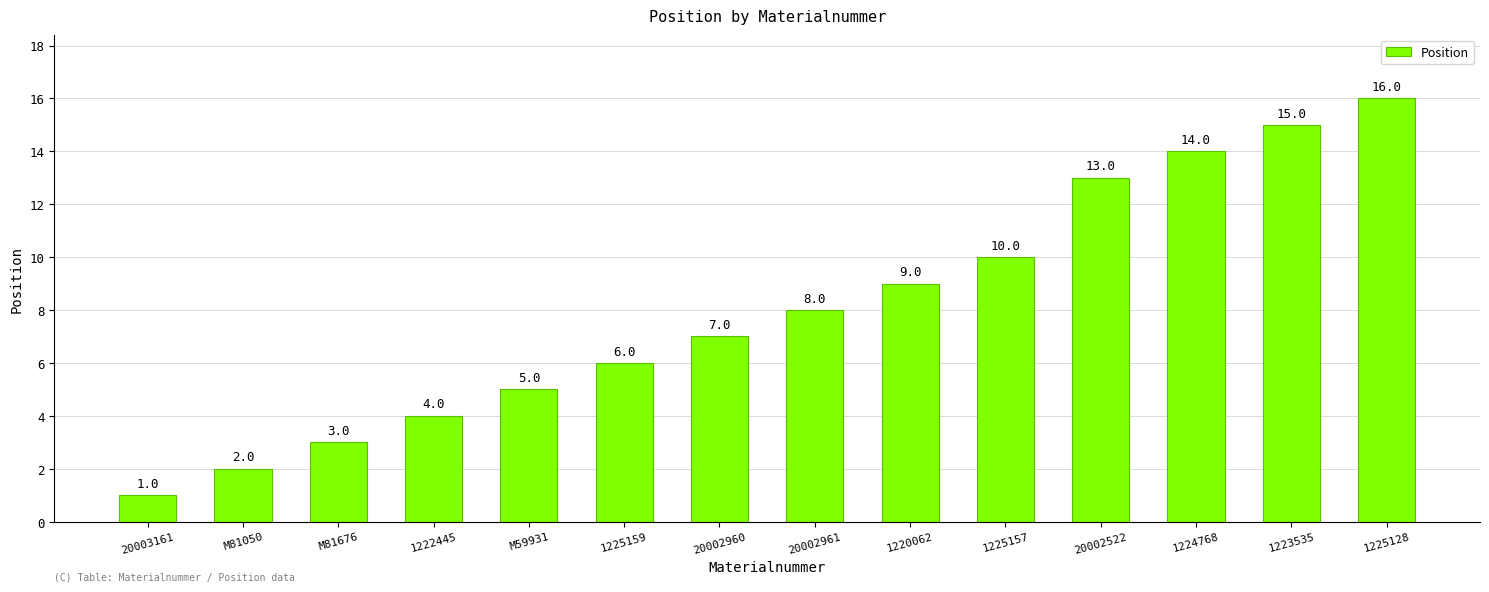

What is the difference between the values at 20002961 and 1223535?

7